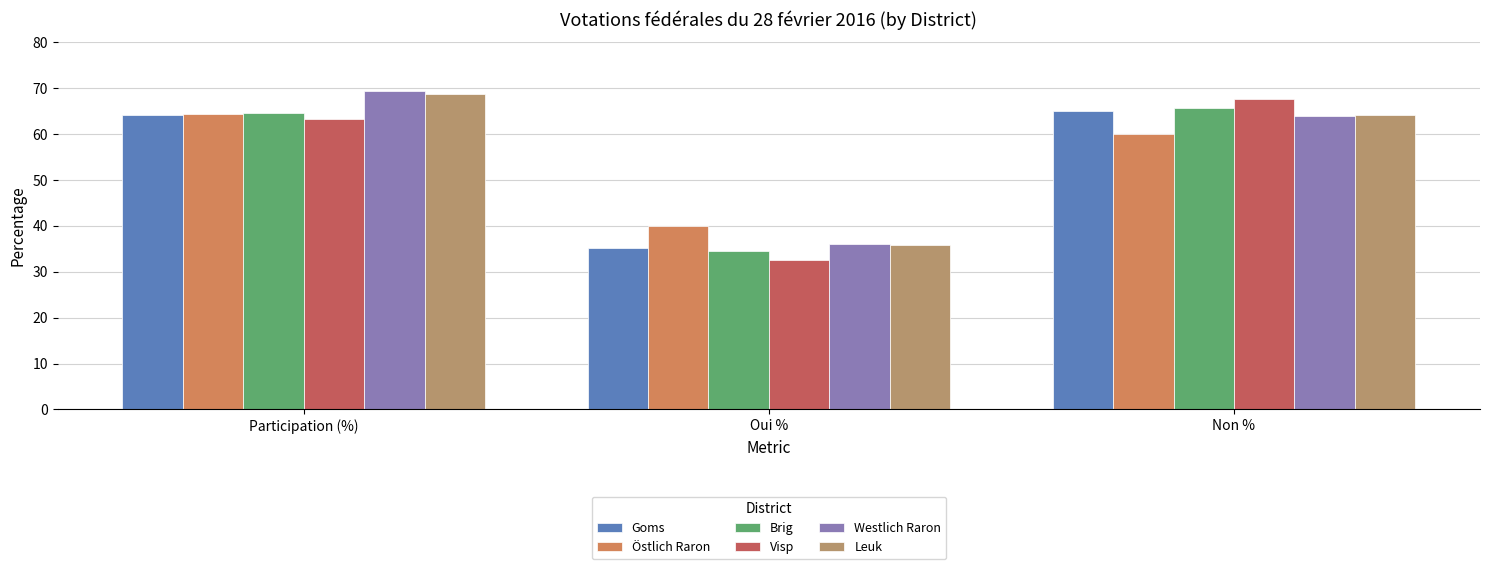

What is the difference between the maximum and minimum values in the Visp series?

35.0